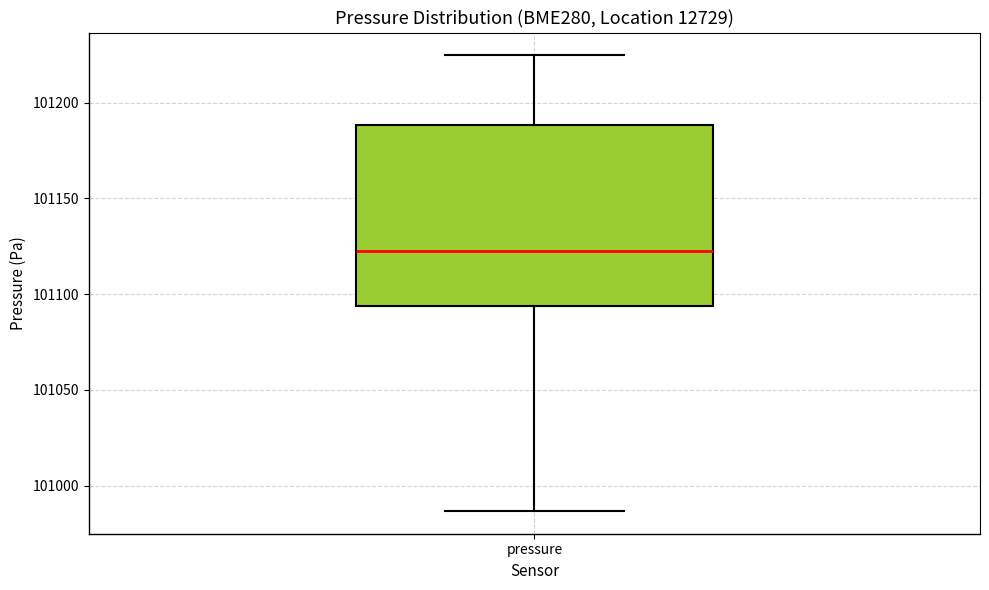

Where does the upper whisker of the box for pressure end on the y-axis? The values are not printed on the chart, so give them approximately, as read against the axis.

101225